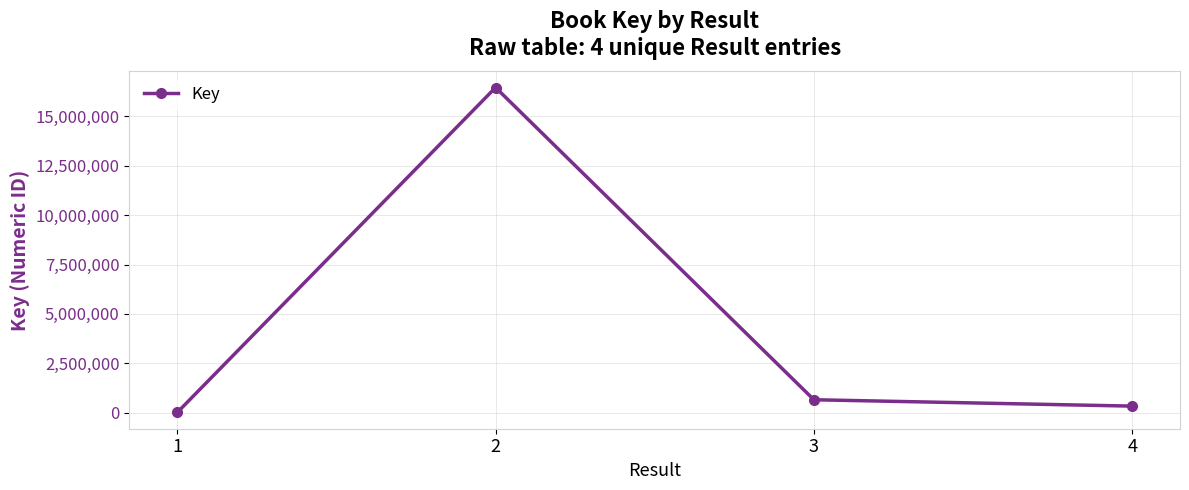

Reading right to left, extract all data points from this chart.

328487	650903	16467779	6423